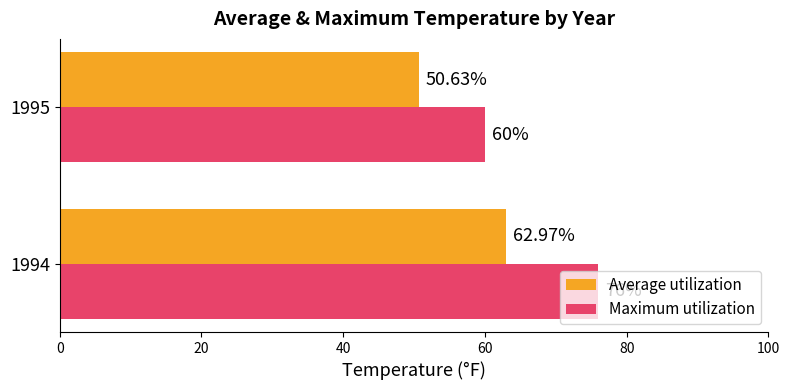

Between 1994 and 1995, which series saw the biggest shift?

Maximum utilization